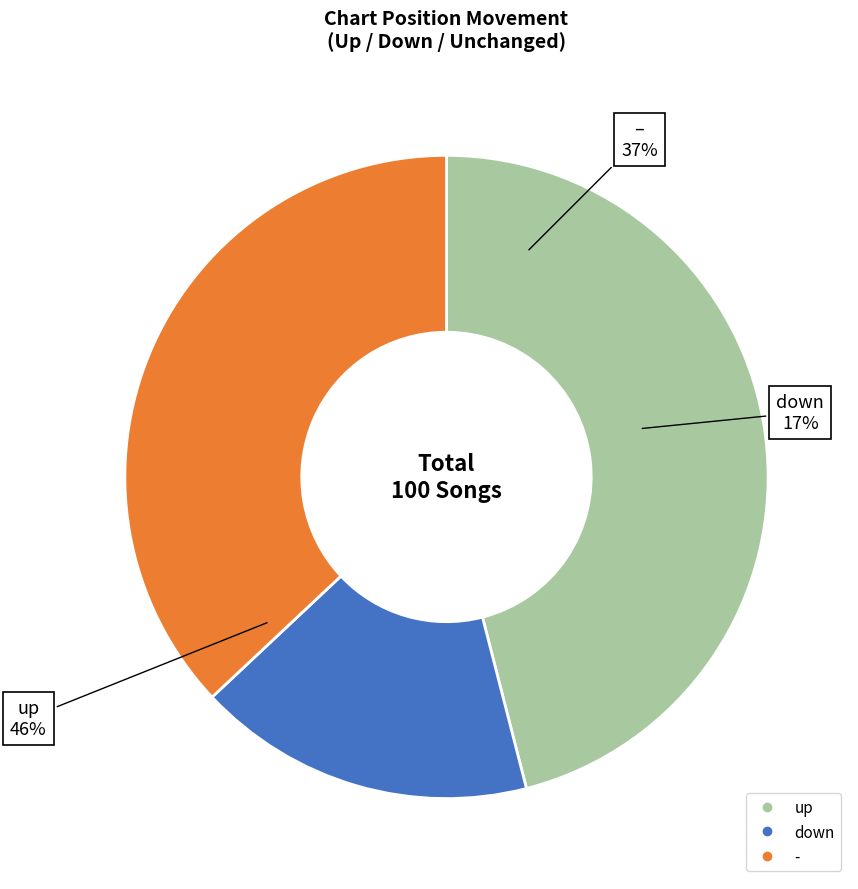

Approximately how many times larger is the value at down compared to -?

0.5